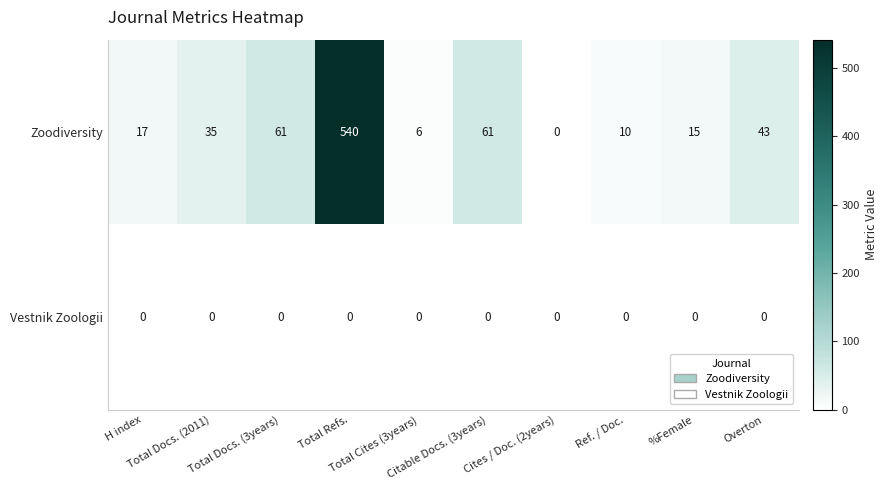

At which category is the sum across all series the highest?

Total Refs.